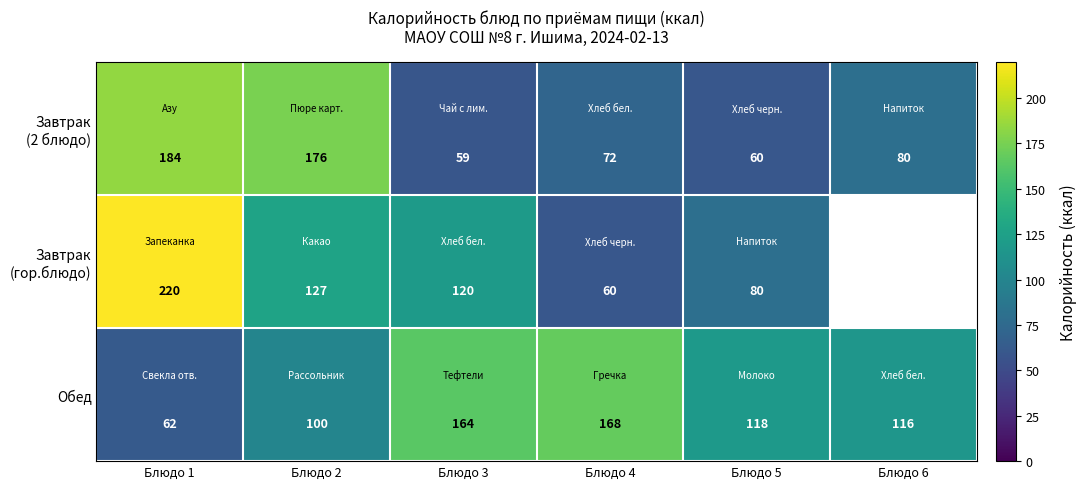

What is the difference between the maximum and minimum values in the Обед series?

106